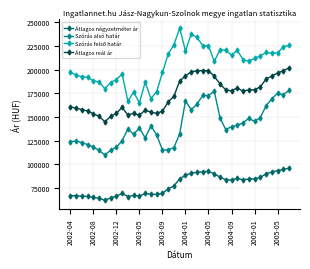

What is the sum of all Szórás alsó határ values?

5504871